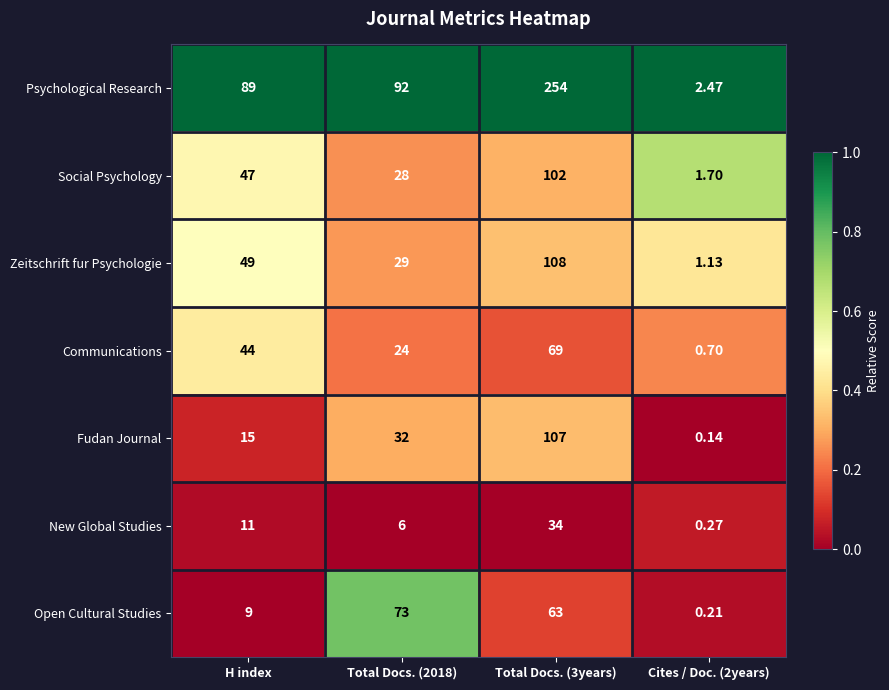

At which category is the sum across all series the highest?

Total Docs. (3years)